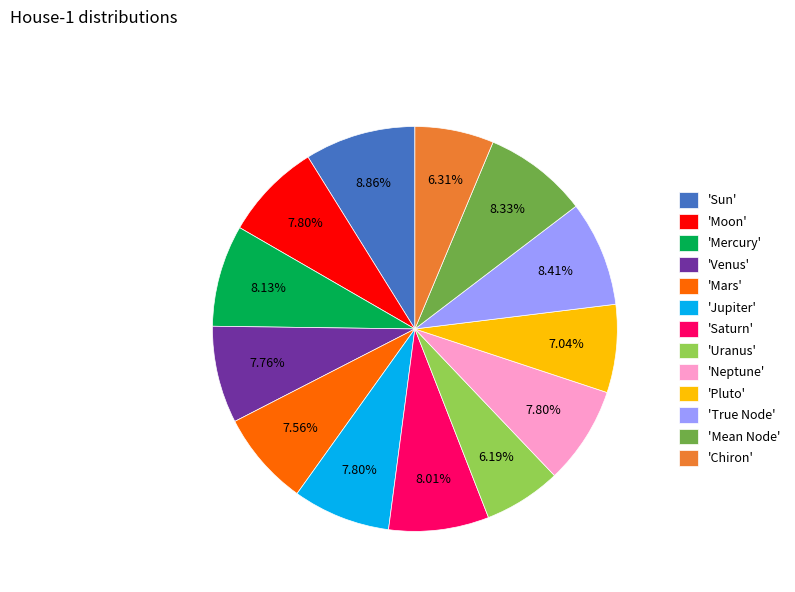

Count the number of slices in the pie.

13